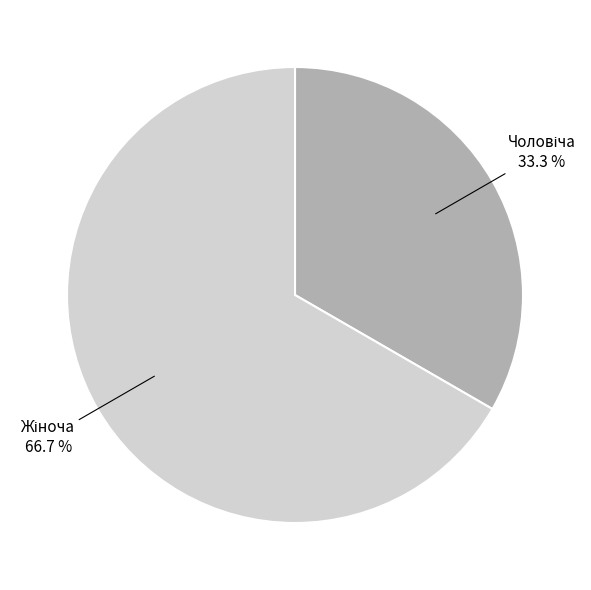

Is there a majority slice in this chart?

Yes